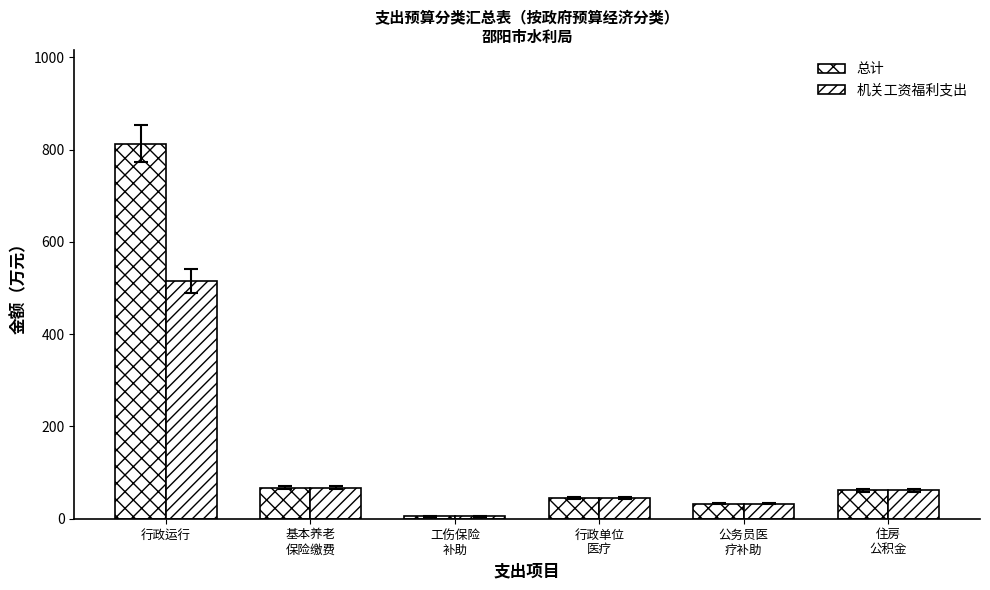

Count the number of categories in the chart.

6